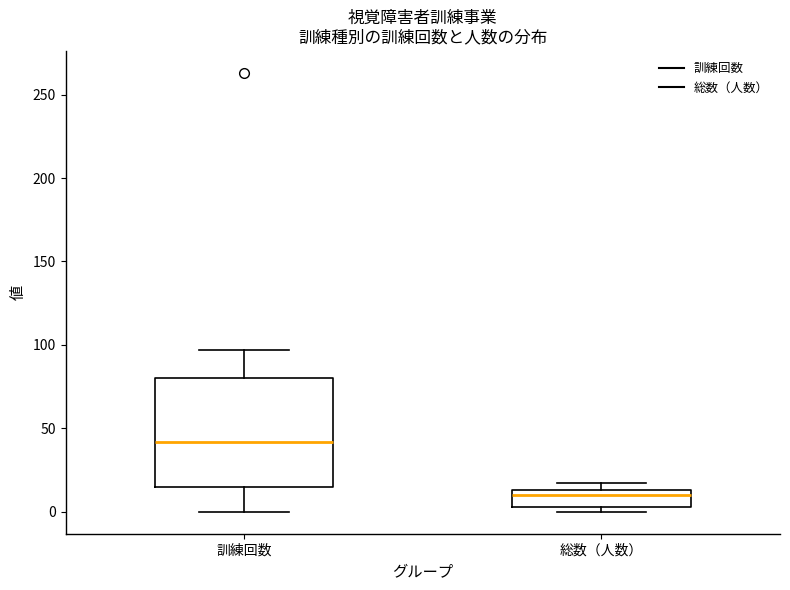

Reading left to right, read every box against the y-axis: the position of its median line, the range the box covers, and the ends of its whiskers. The values are not printed on the chart, so give them approximately, as read against the axis.

訓練回数: median 40, box 15 to 80, whiskers 0 to 95
総数（人数）: median 10, box 5 to 15, whiskers 0 to 15 (just above the box's upper edge)